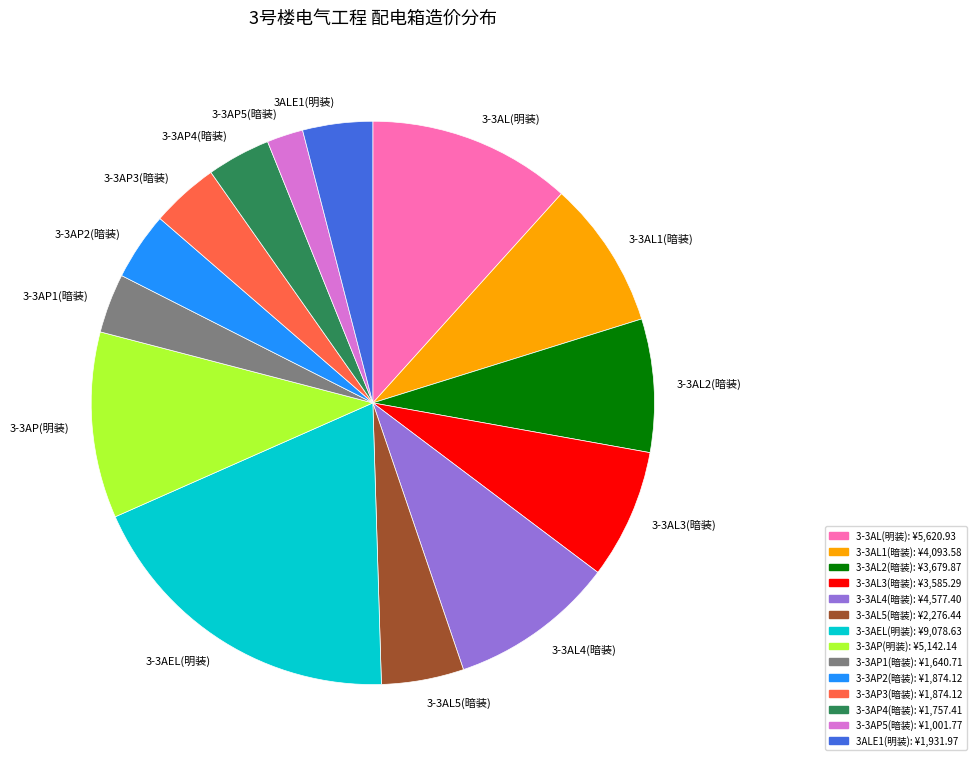

Approximately how many times larger is the value at 3-3AL(明装) compared to 3-3AL1(暗装)?

1.4